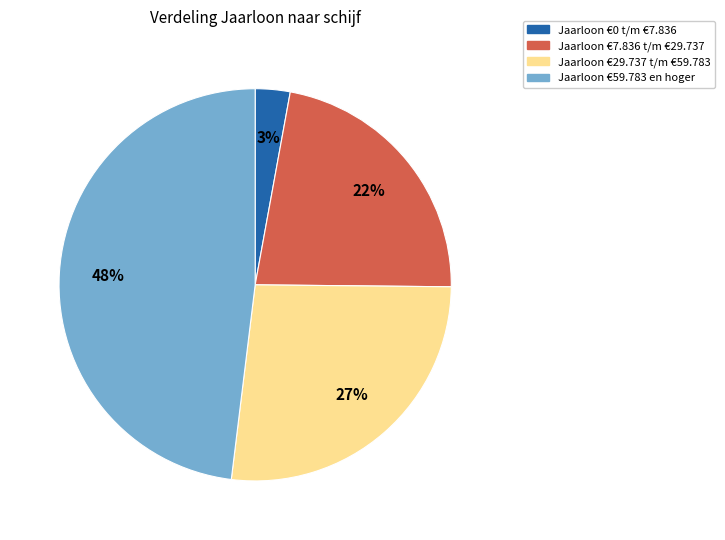

To the nearest percent, what is the difference between the largest and smallest slice percentages?

45%